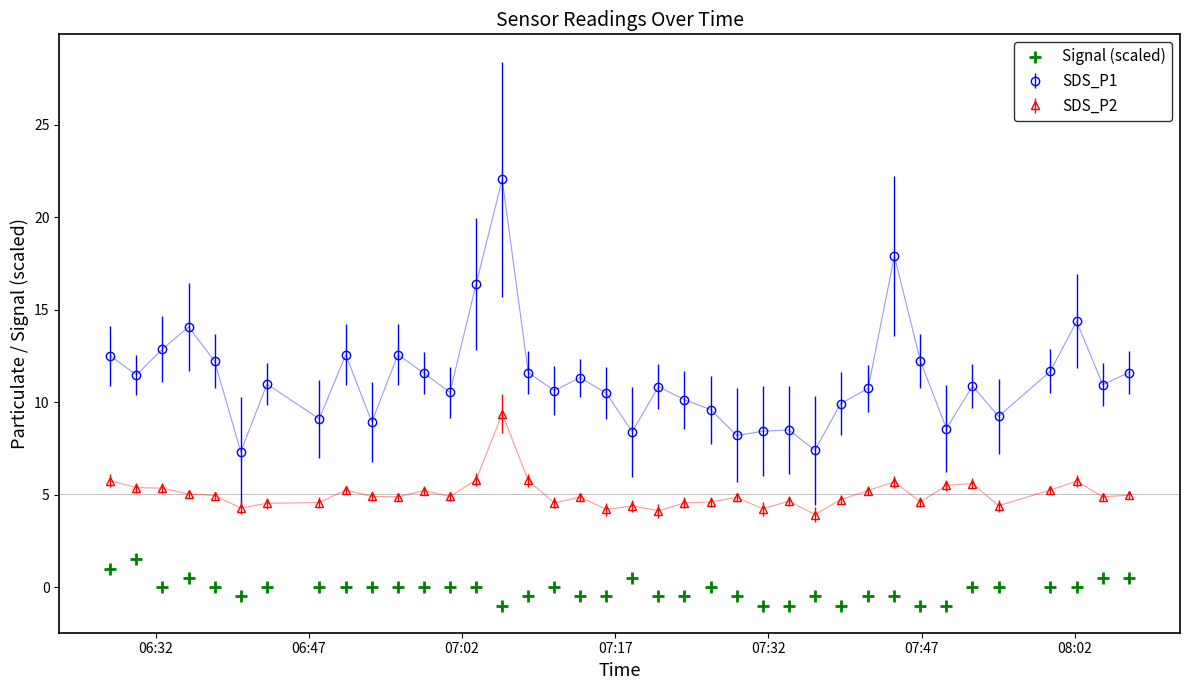

True or false: SDS_P1 has more than 2 points higher than both neighbors.

True